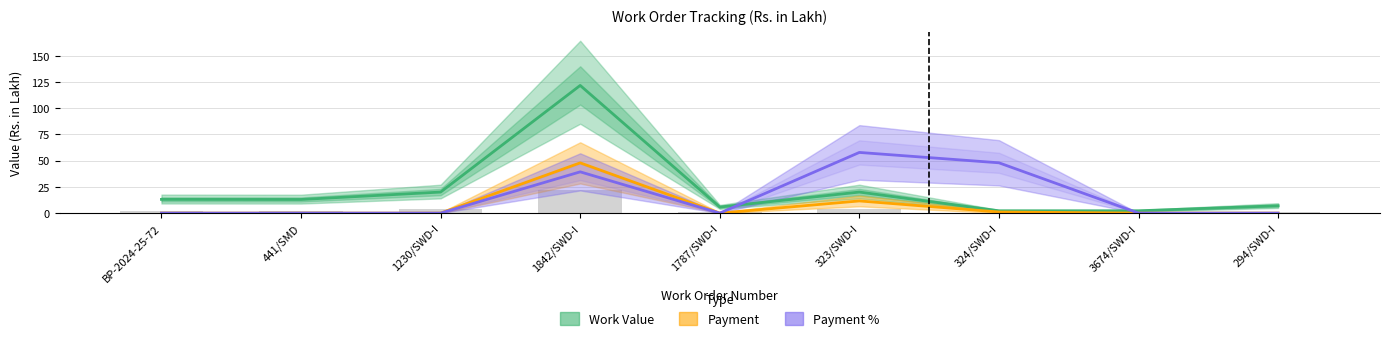

List the series in order of their overall mean, highest first.

Work Value, Payment %, Payment